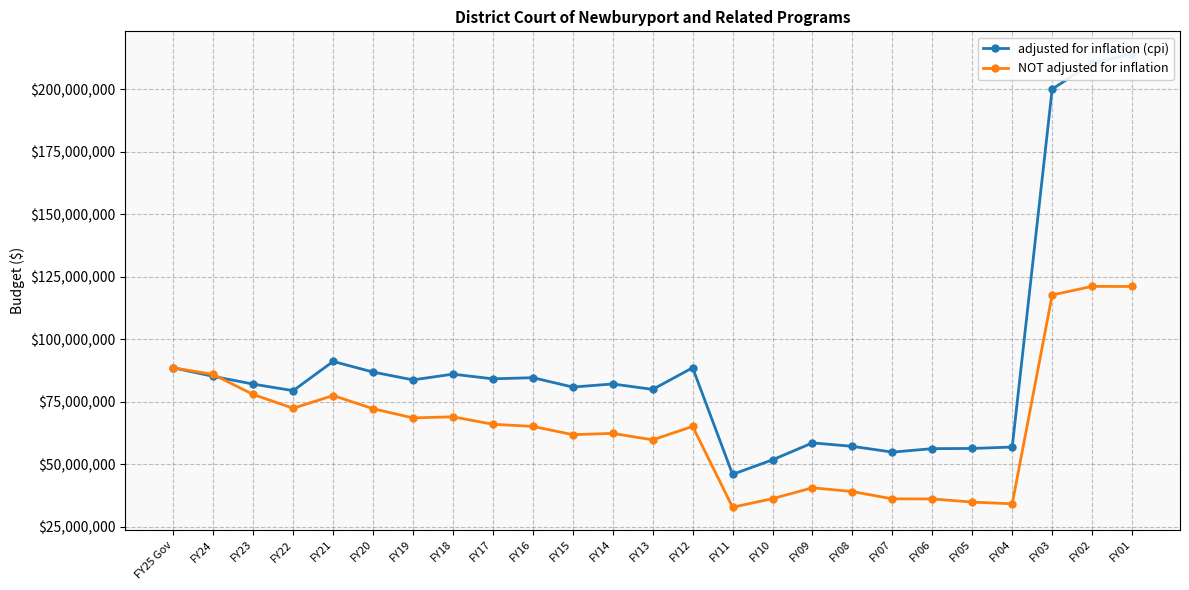

What is the label of the 25th point from the right?

FY25 Gov